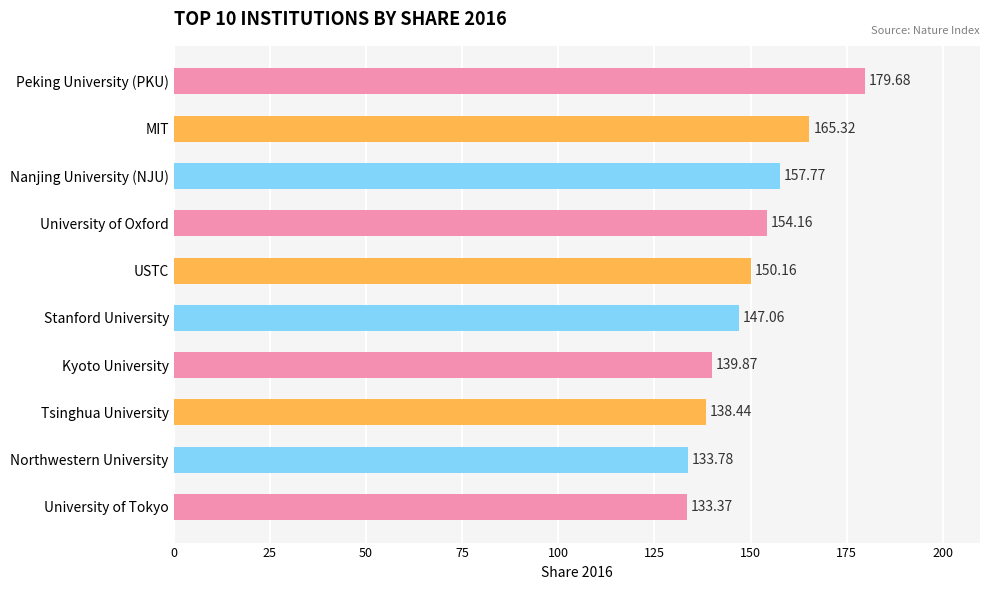

Which has a higher value, Stanford University or USTC?

USTC